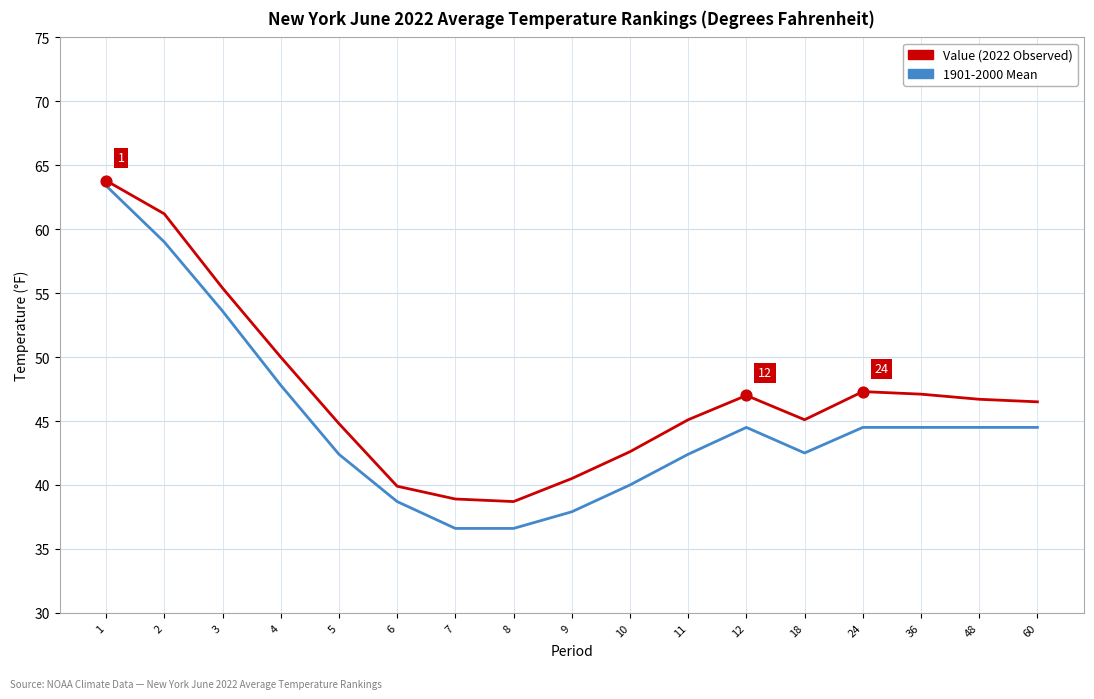

At which category is the sum across all series the highest?

1